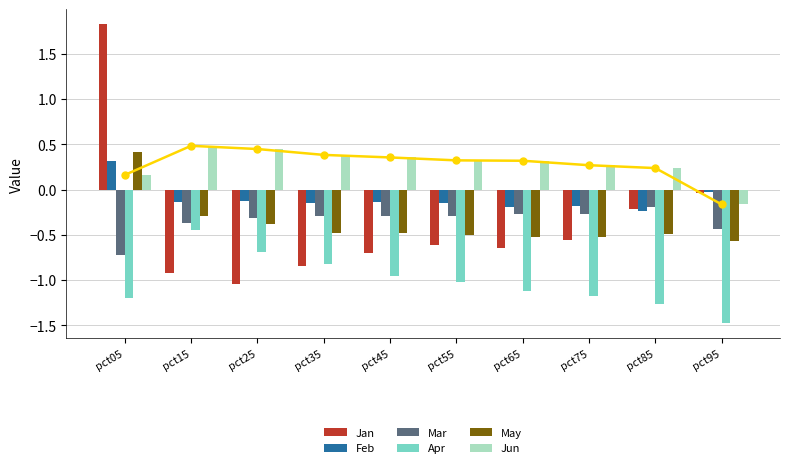

Reading left to right, extract all data points from this chart.

Jan: pct05=1.8	pct15=-0.9	pct25=-1.0	pct35=-0.8	pct45=-0.7	pct55=-0.6	pct65=-0.6	pct75=-0.6	pct85=-0.2	pct95=-0.0
Feb: pct05=0.3	pct15=-0.1	pct25=-0.1	pct35=-0.2	pct45=-0.1	pct55=-0.1	pct65=-0.2	pct75=-0.2	pct85=-0.2	pct95=-0.0
Mar: pct05=-0.7	pct15=-0.4	pct25=-0.3	pct35=-0.3	pct45=-0.3	pct55=-0.3	pct65=-0.3	pct75=-0.3	pct85=-0.2	pct95=-0.4
Apr: pct05=-1.2	pct15=-0.5	pct25=-0.7	pct35=-0.8	pct45=-1.0	pct55=-1.0	pct65=-1.1	pct75=-1.2	pct85=-1.3	pct95=-1.5
May: pct05=0.4	pct15=-0.3	pct25=-0.4	pct35=-0.5	pct45=-0.5	pct55=-0.5	pct65=-0.5	pct75=-0.5	pct85=-0.5	pct95=-0.6
Jun: pct05=0.2	pct15=0.5	pct25=0.4	pct35=0.4	pct45=0.4	pct55=0.3	pct65=0.3	pct75=0.3	pct85=0.2	pct95=-0.2